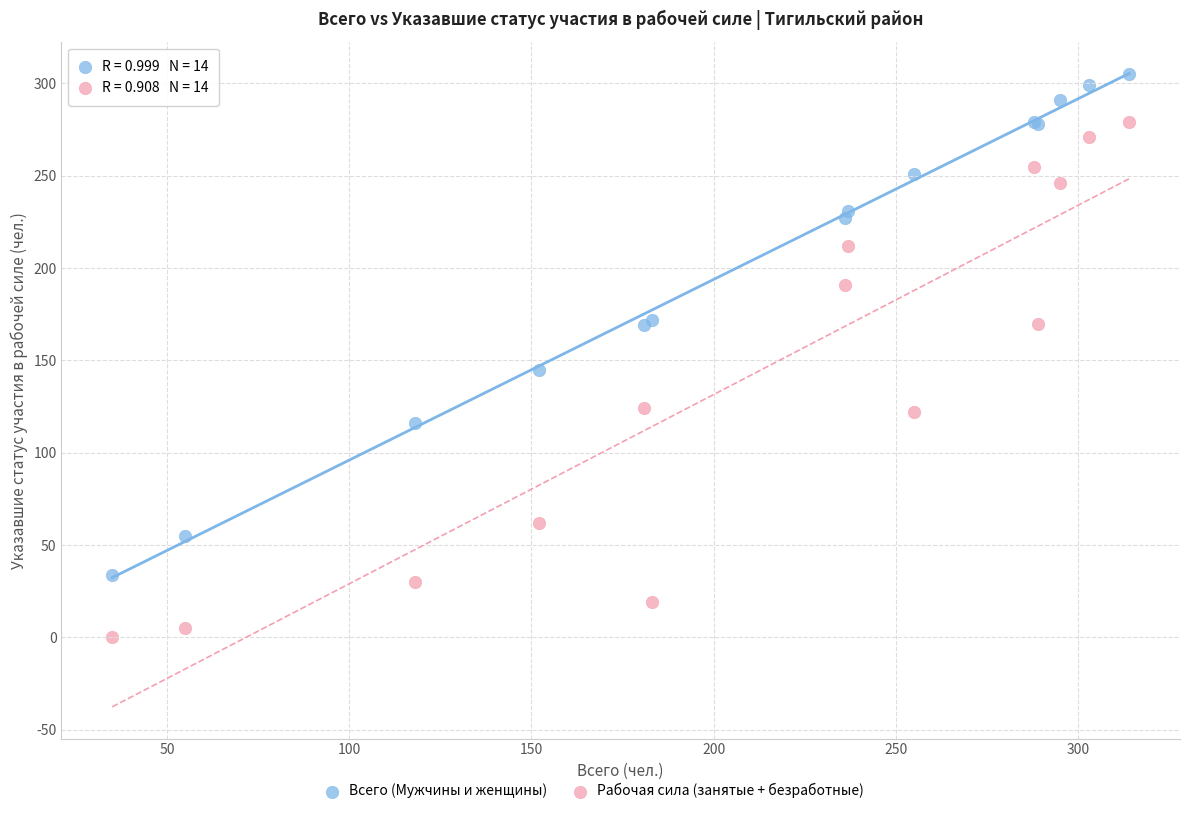

Which series contains the highest Y value?

Всего (Мужчины и женщины)